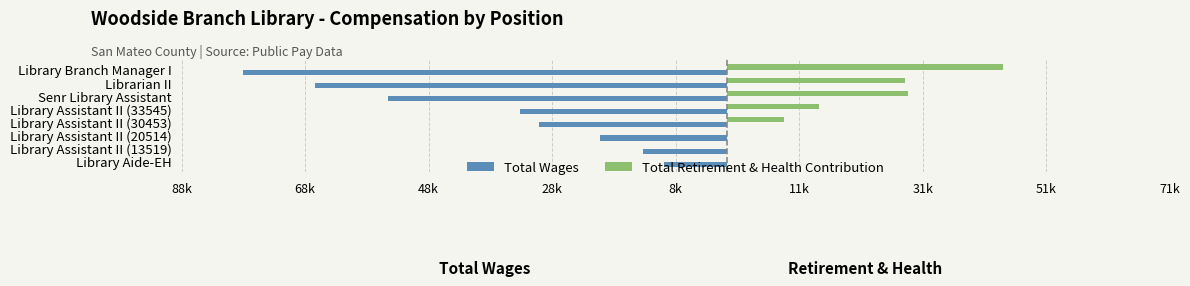

What is the value of the Total Retirement & Health Contribution bar at the 3rd from the left?

29403